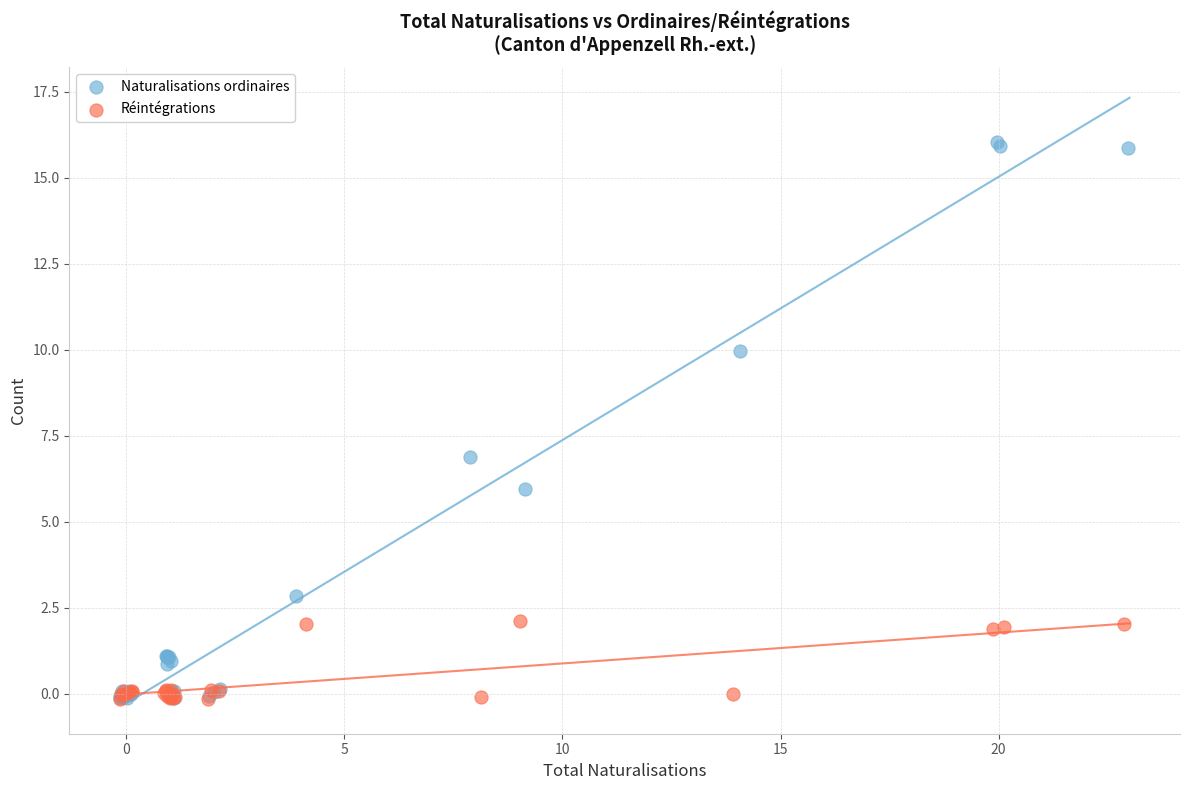

Which series has the largest Y range (max minus min)?

Naturalisations ordinaires